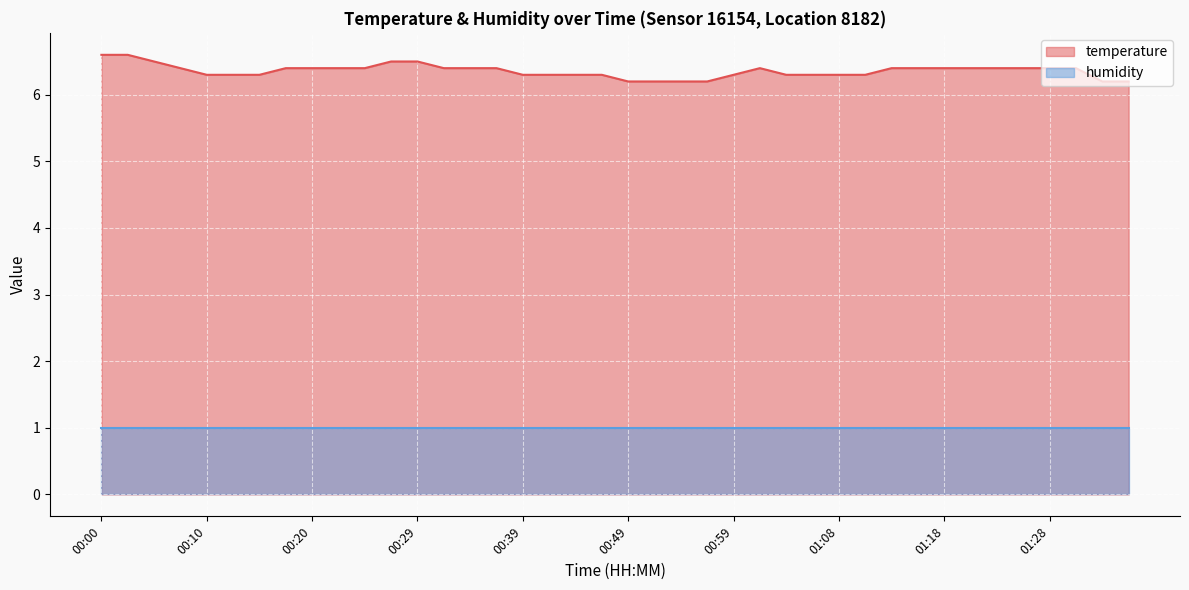

Is it true that the value at 00:29 is 2.4?

False